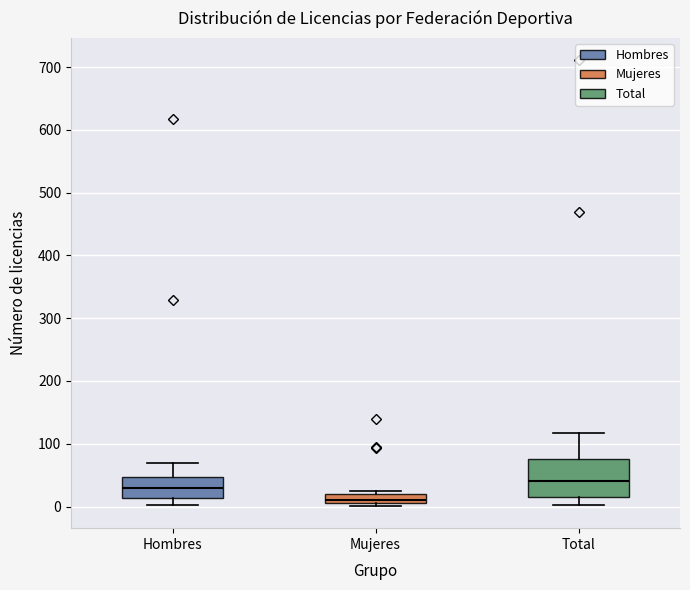

Which box is the tallest, from its lower edge to its upper edge?

Total